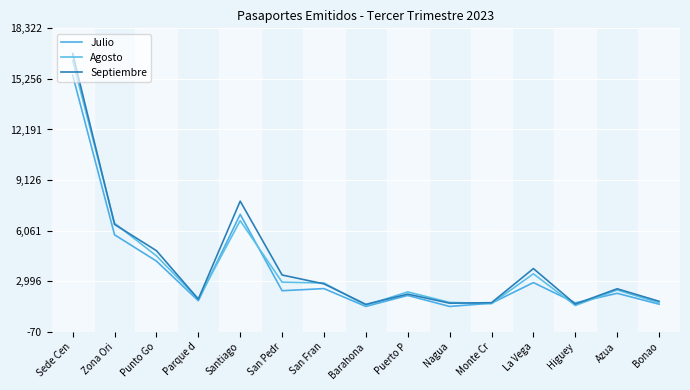

List the series in order of their overall mean, highest first.

Septiembre, Agosto, Julio